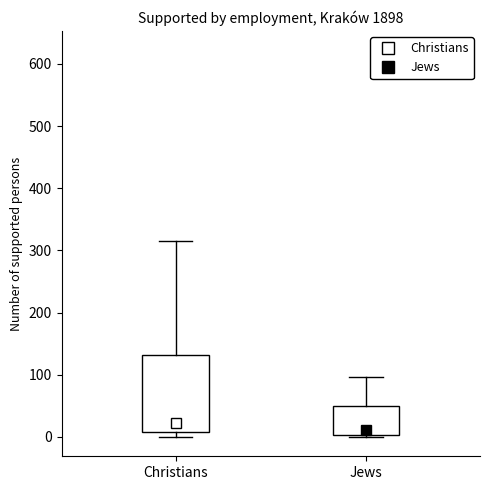

Which box's median line is the lowest?

Jews